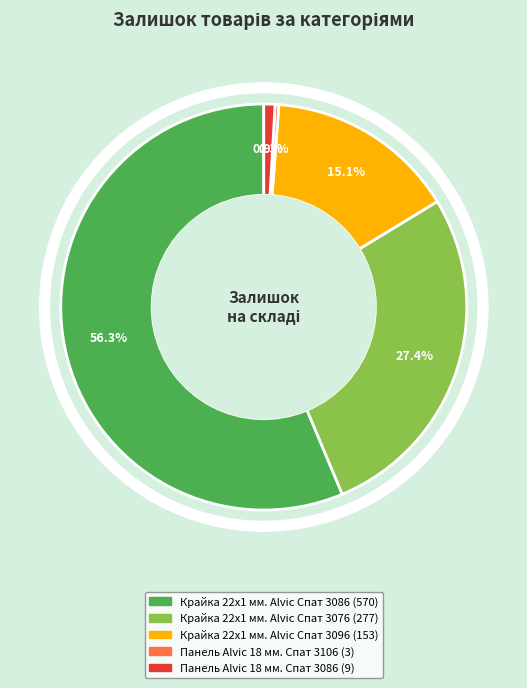

Rank the categories by value from lowest to highest.

Панель Alvic 18 мм. Спат 3106, Панель Alvic 18 мм. Спат 3086, Крайка 22x1 мм. Alvic Спат 3096, Крайка 22x1 мм. Alvic Спат 3076, Крайка 22x1 мм. Alvic Спат 3086